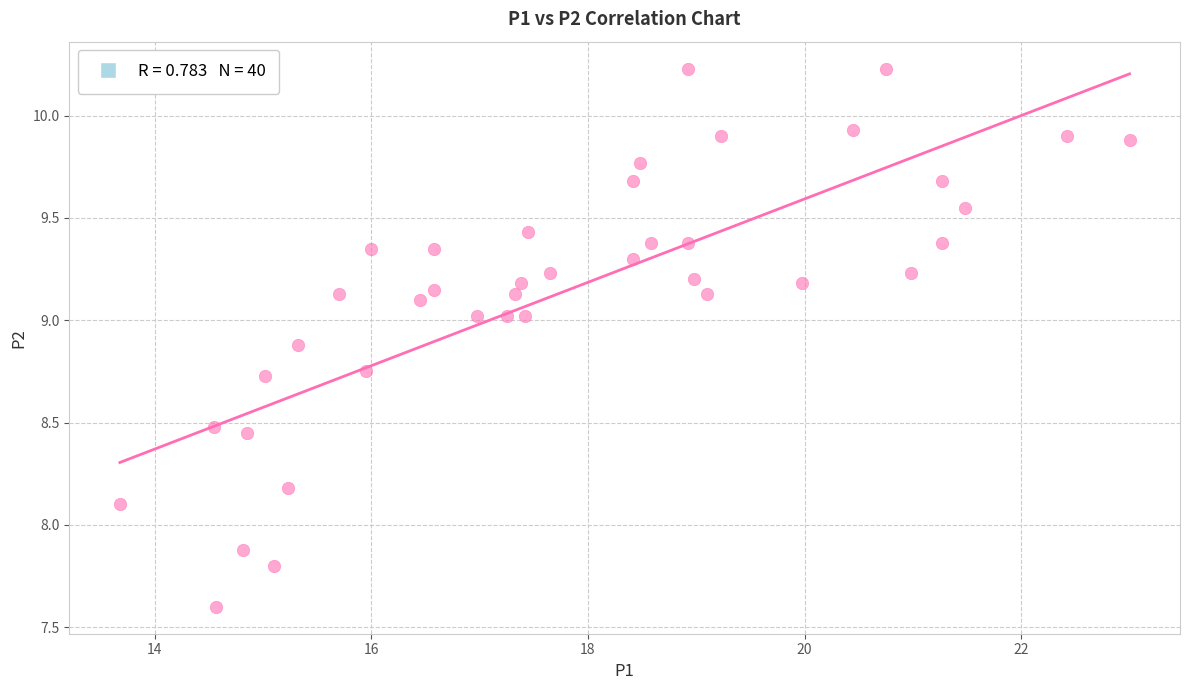

What is the range of Y values (max minus min)?

2.6